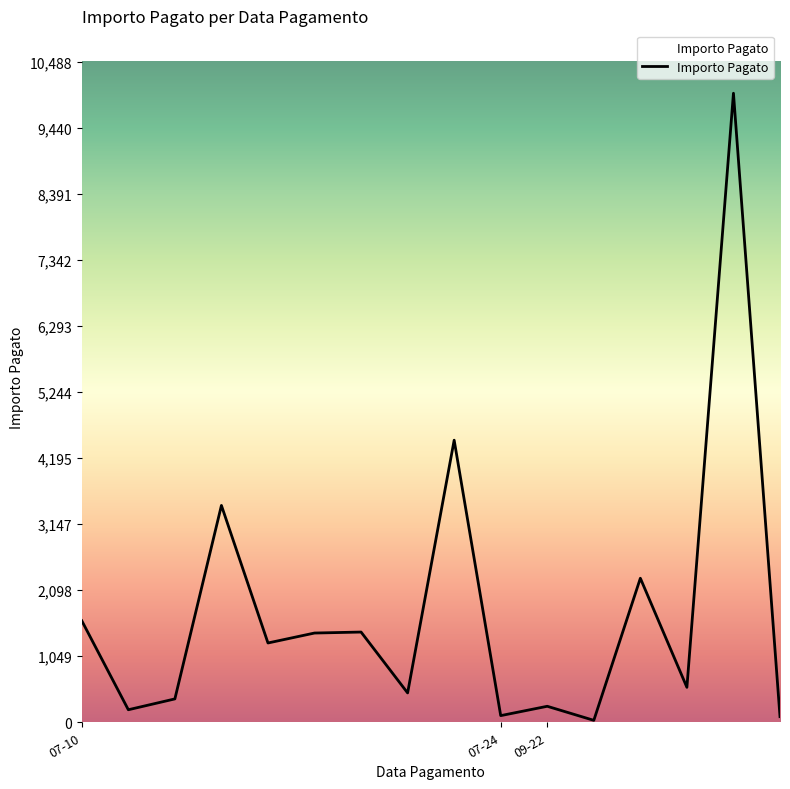

What is the difference between the maximum and minimum values?

9957.1